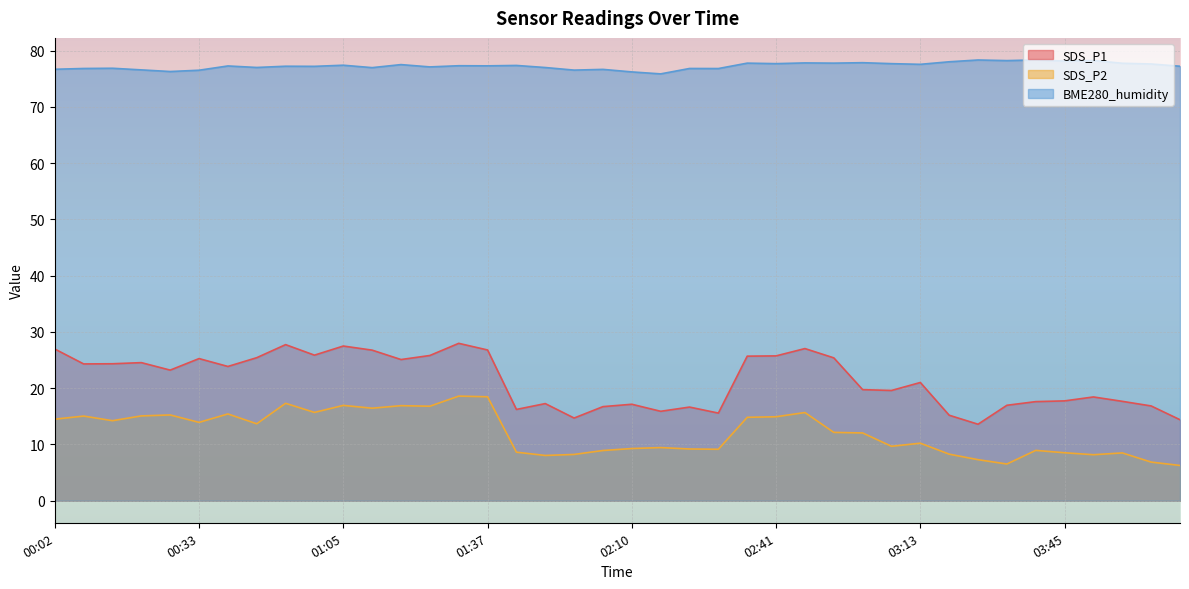

What is the total value across all series at 02:35?

118.3